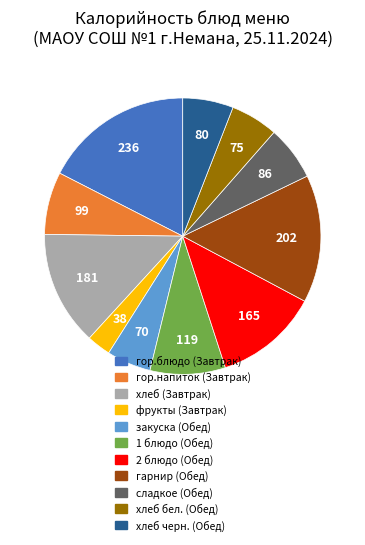

Is it true that сладкое (Обед) is 6% of the pie?

True